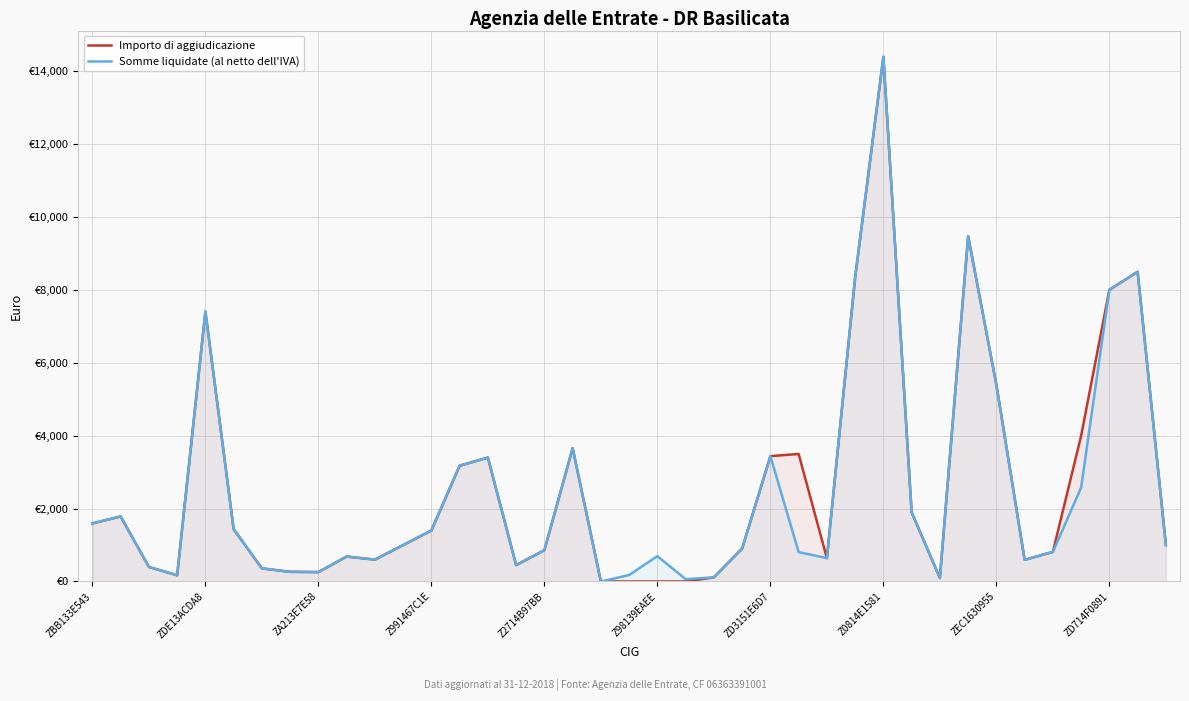

What is the highest value of the Importo di aggiudicazione series?

14400.8